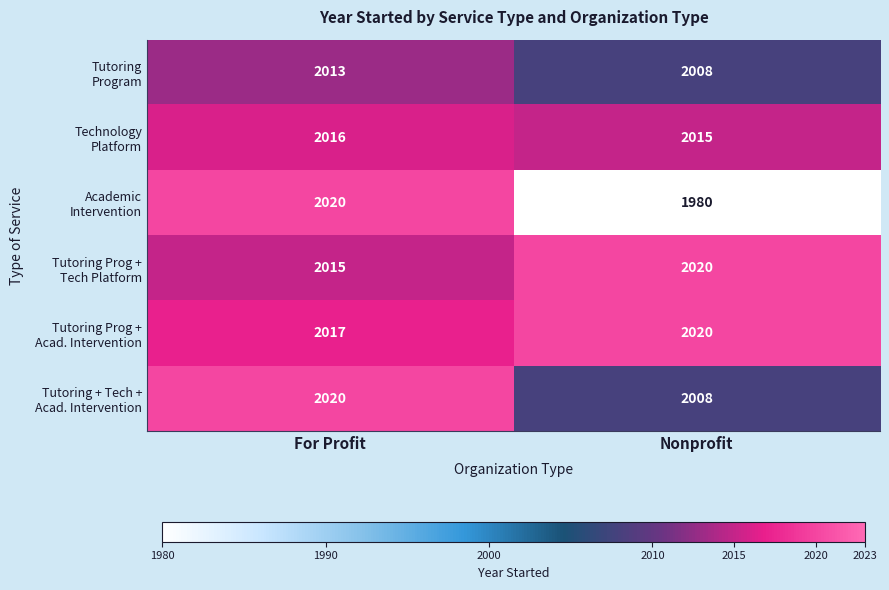

What is the difference between the highest and lowest values at Nonprofit?

40